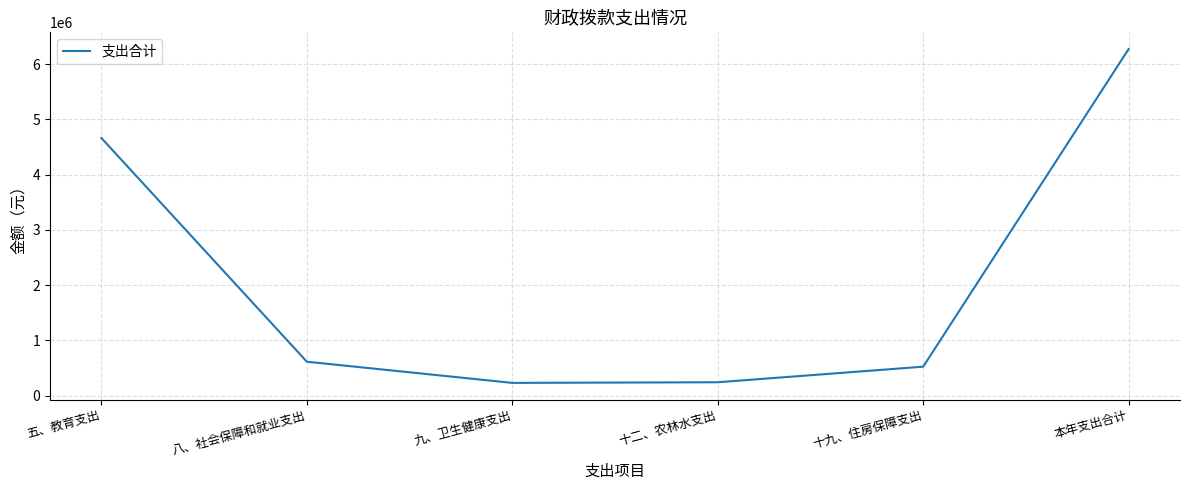

What position from the left is 十九、住房保障支出?

5